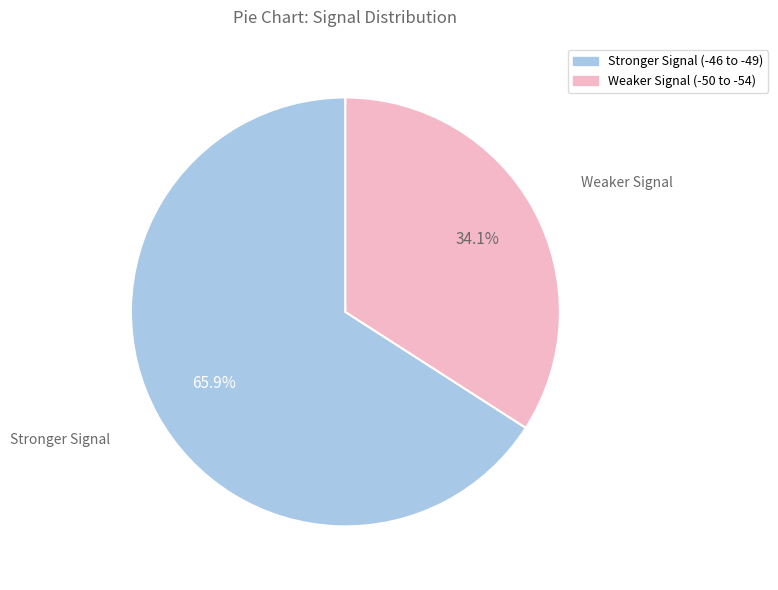

Is there any slice that represents more than half of the pie?

Yes